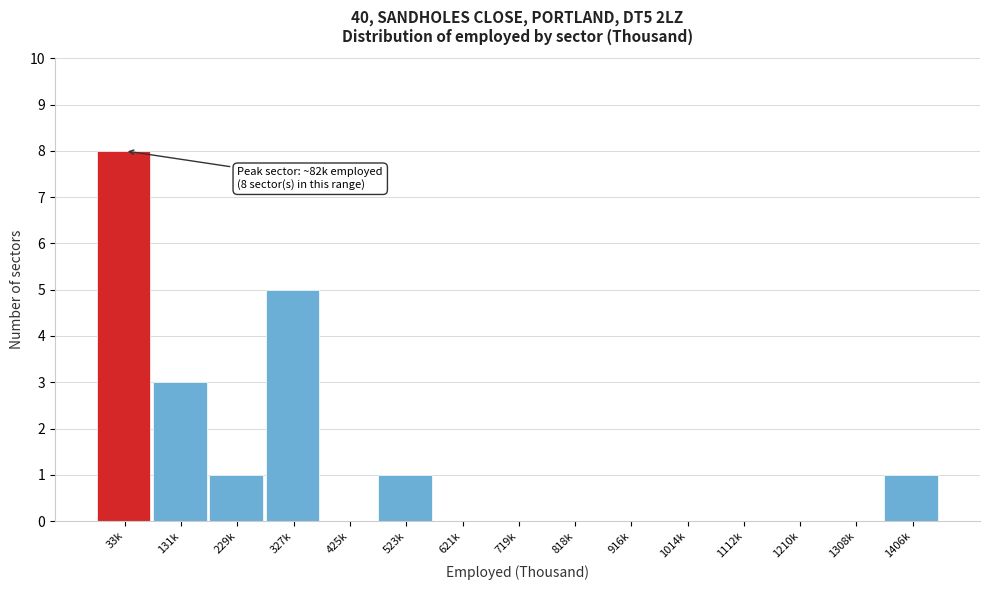

Reading left to right, extract all data points from this chart.

33k=8	131k=3	229k=1	327k=5	425k=0	523k=1	621k=0	719k=0	818k=0	916k=0	1014k=0	1112k=0	1210k=0	1308k=0	1406k=1